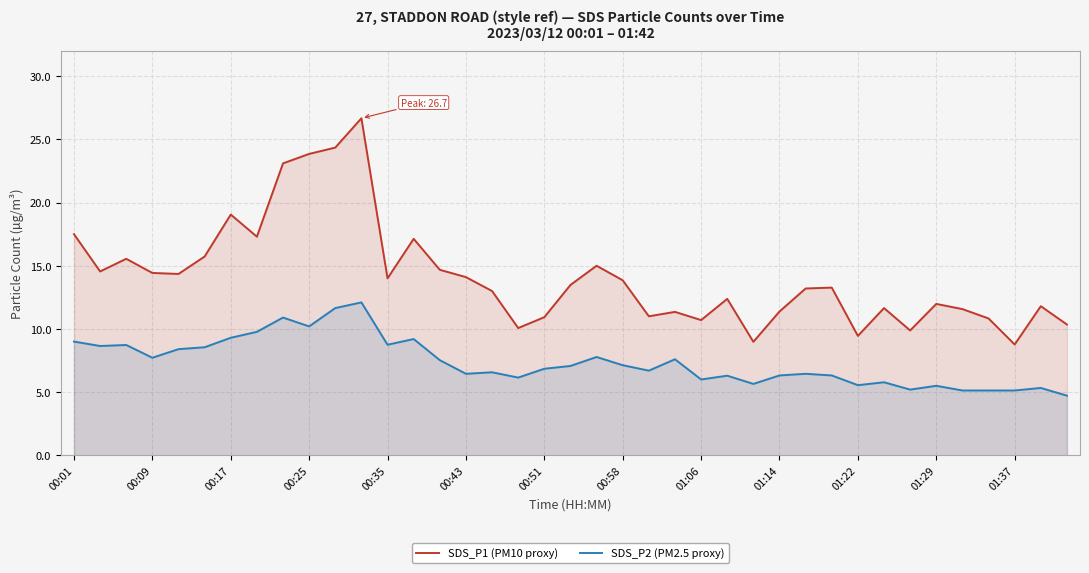

Which series has the largest range (max minus min)?

SDS_P1 (PM10 proxy)